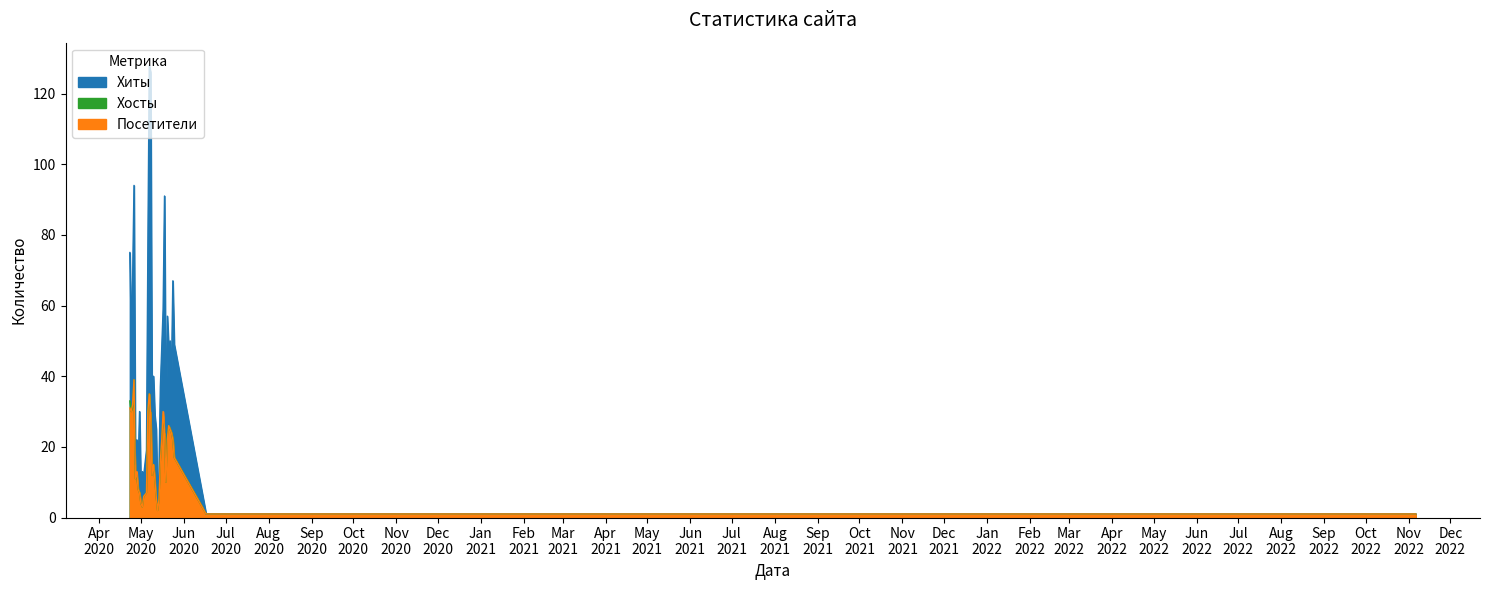

In Хиты, how many points are higher than both neighbors (excluding endpoints)?

10